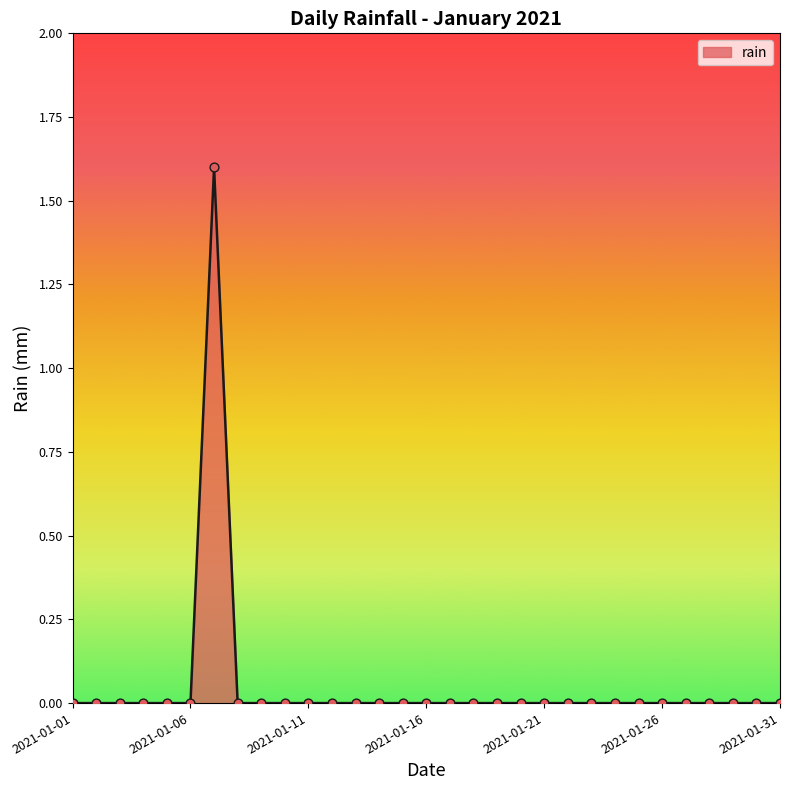

What is the maximum value shown in the chart?

1.6